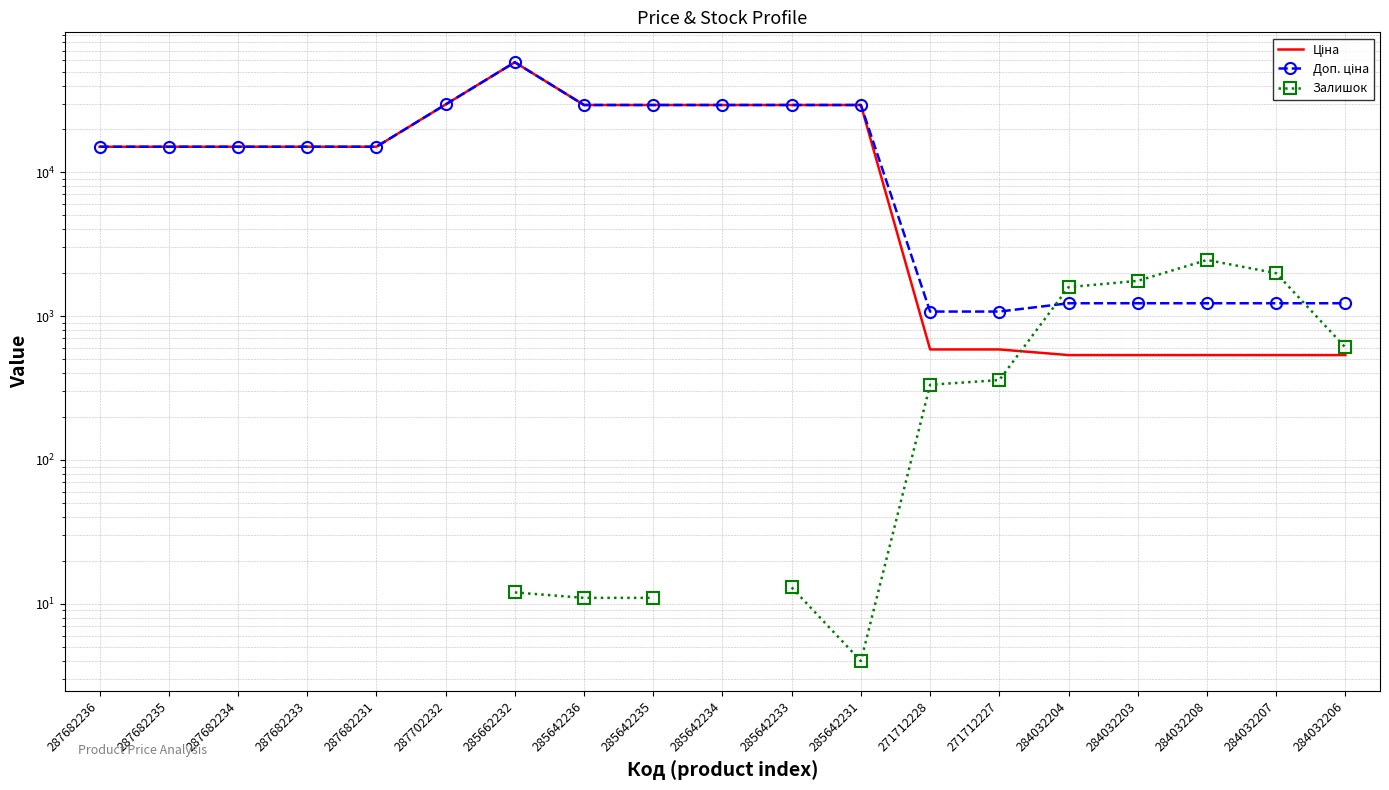

What are all the series names shown in the legend?

Ціна, Доп. ціна, Залишок